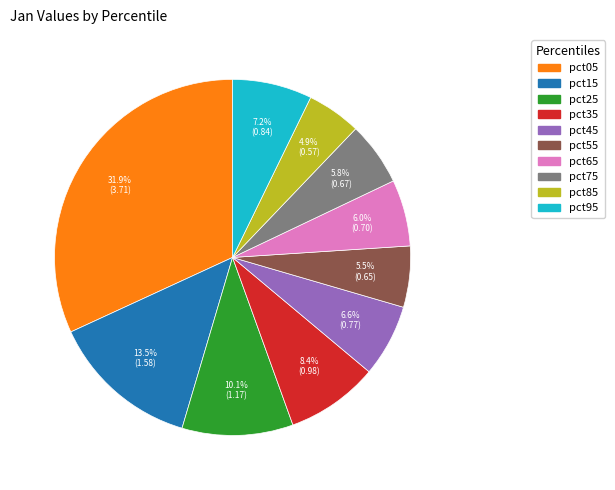

The pct55 slice represents 1% of the pie. True or false?

False